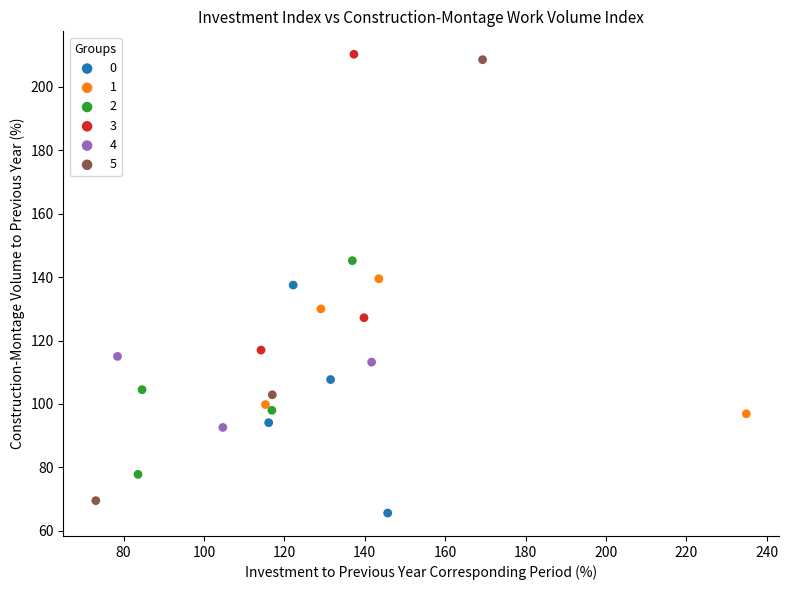

Which series has the widest spread of Y values?

5